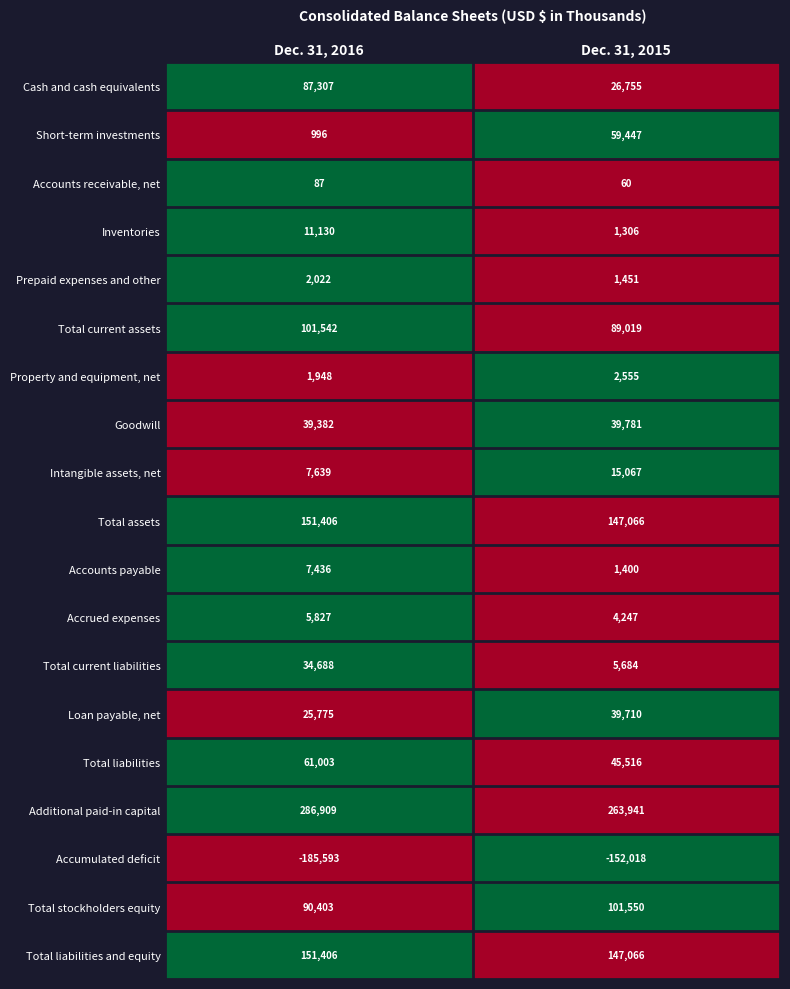

Between Dec. 31, 2016 and Dec. 31, 2015, which series saw the biggest shift?

Cash and cash equivalents